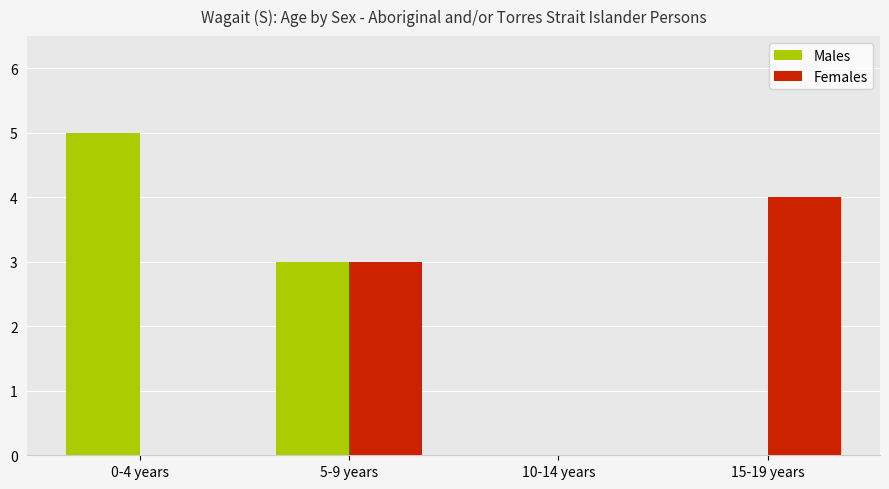

At which label is Females closest to 2?

5-9 years